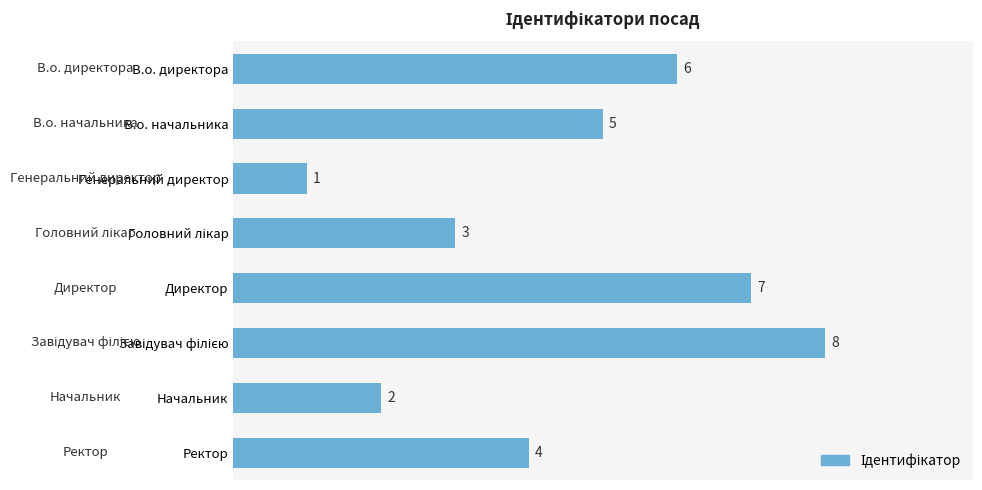

What is the label of the 2nd bar from the bottom?

Начальник